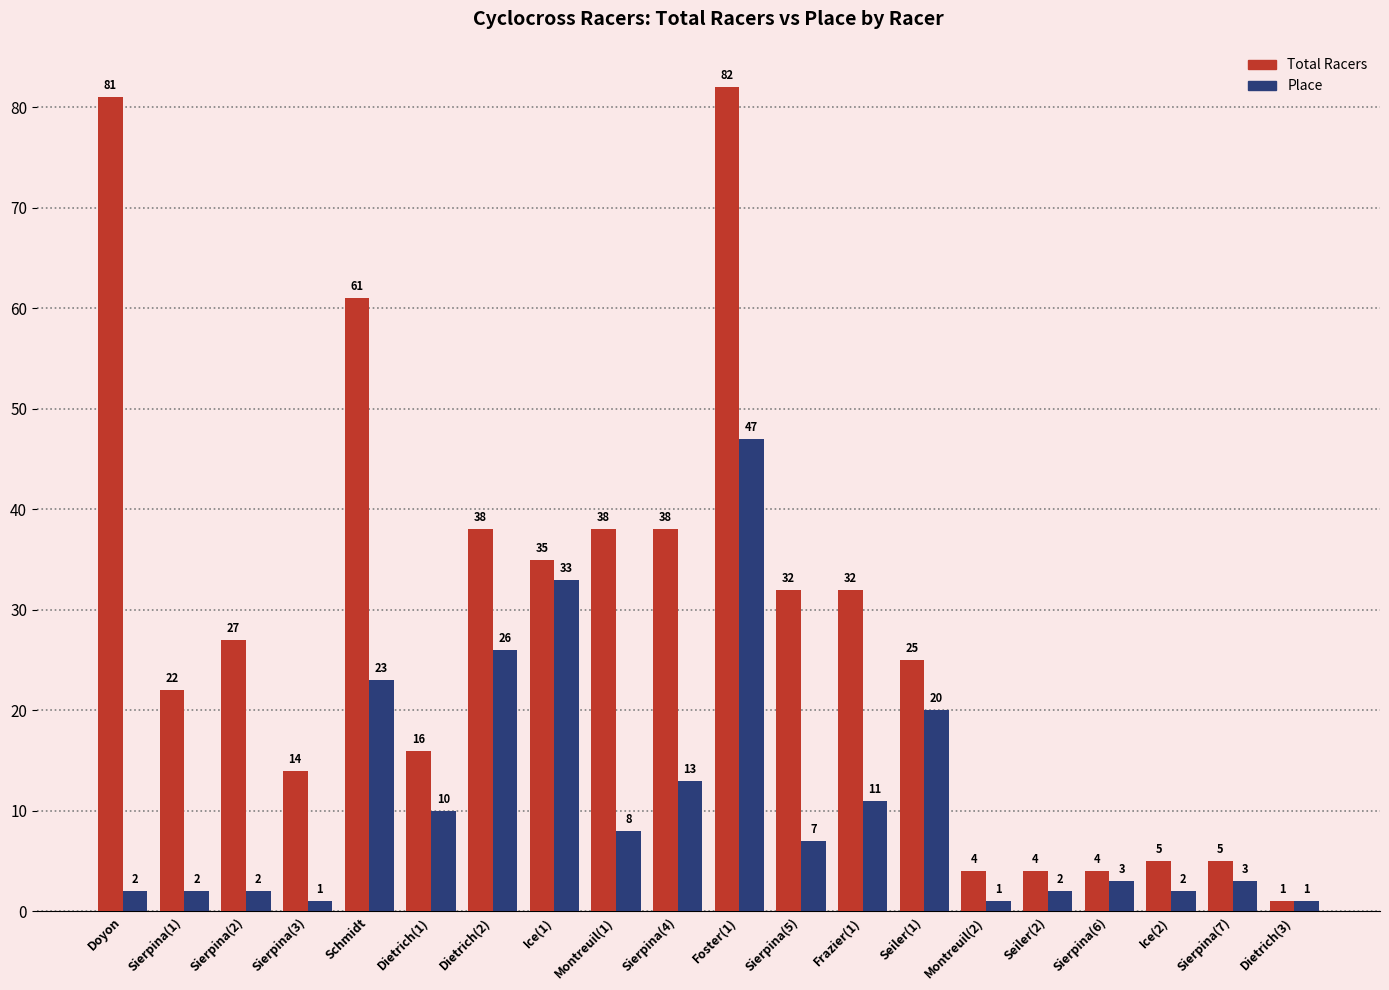

What is the spread (max minus min) of values at Montreuil(1)?

30